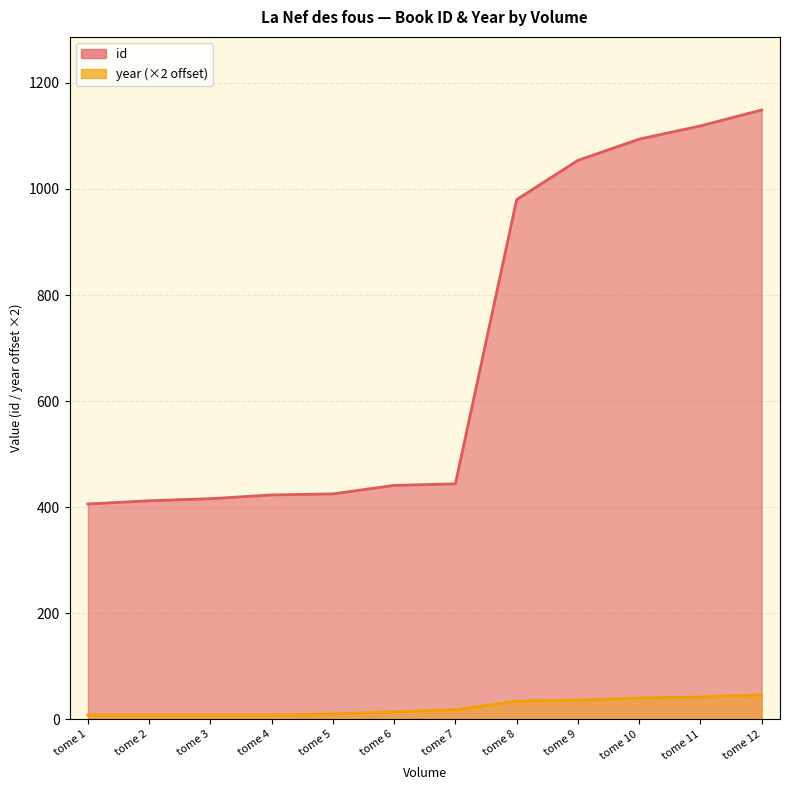

Rank the series by their maximum value, from lowest to highest.

year, id